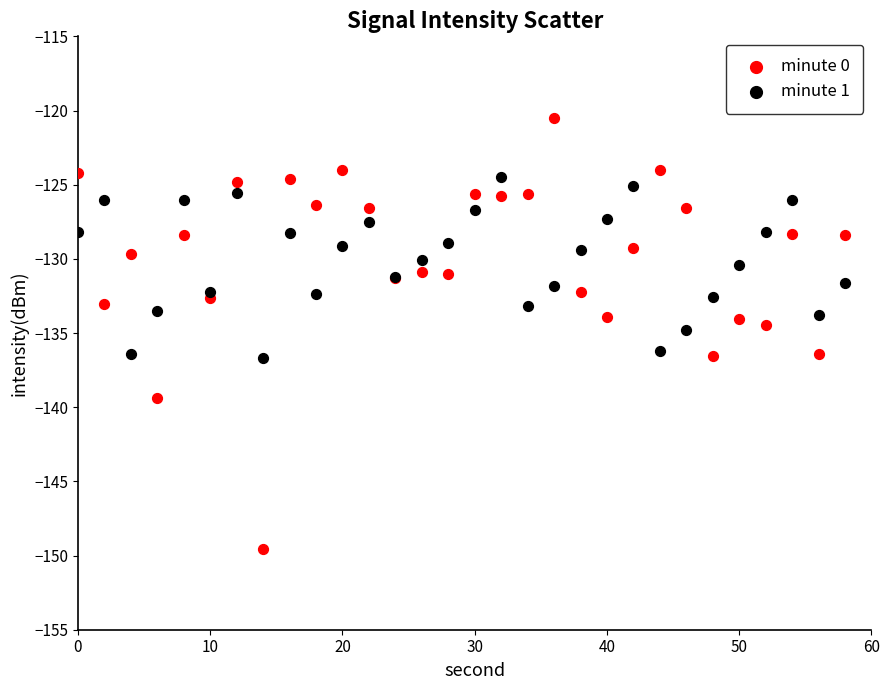

Which series contains the highest Y value?

minute 0